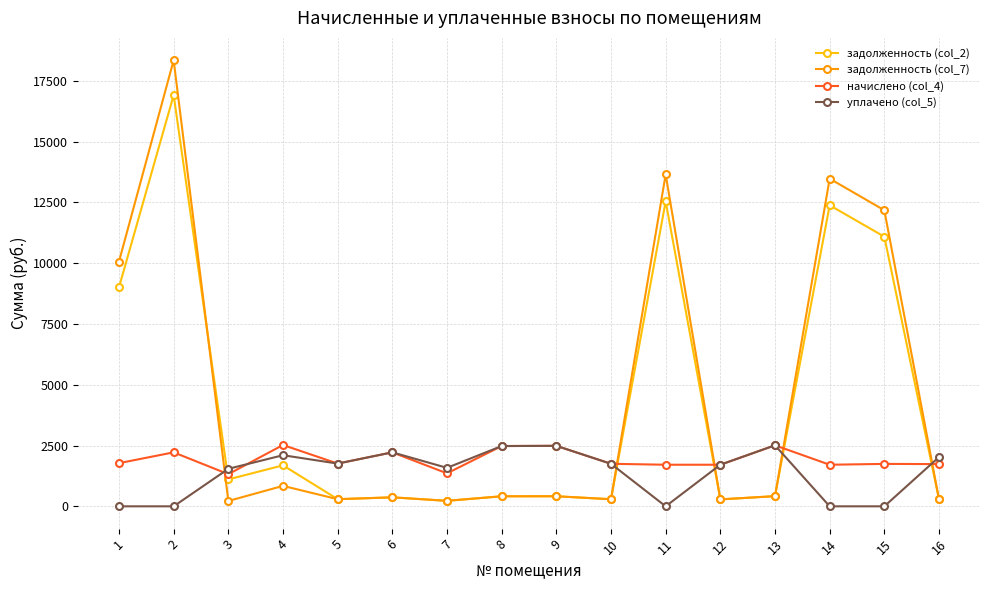

Which series has the widest spread of values?

задолженность (col_7)